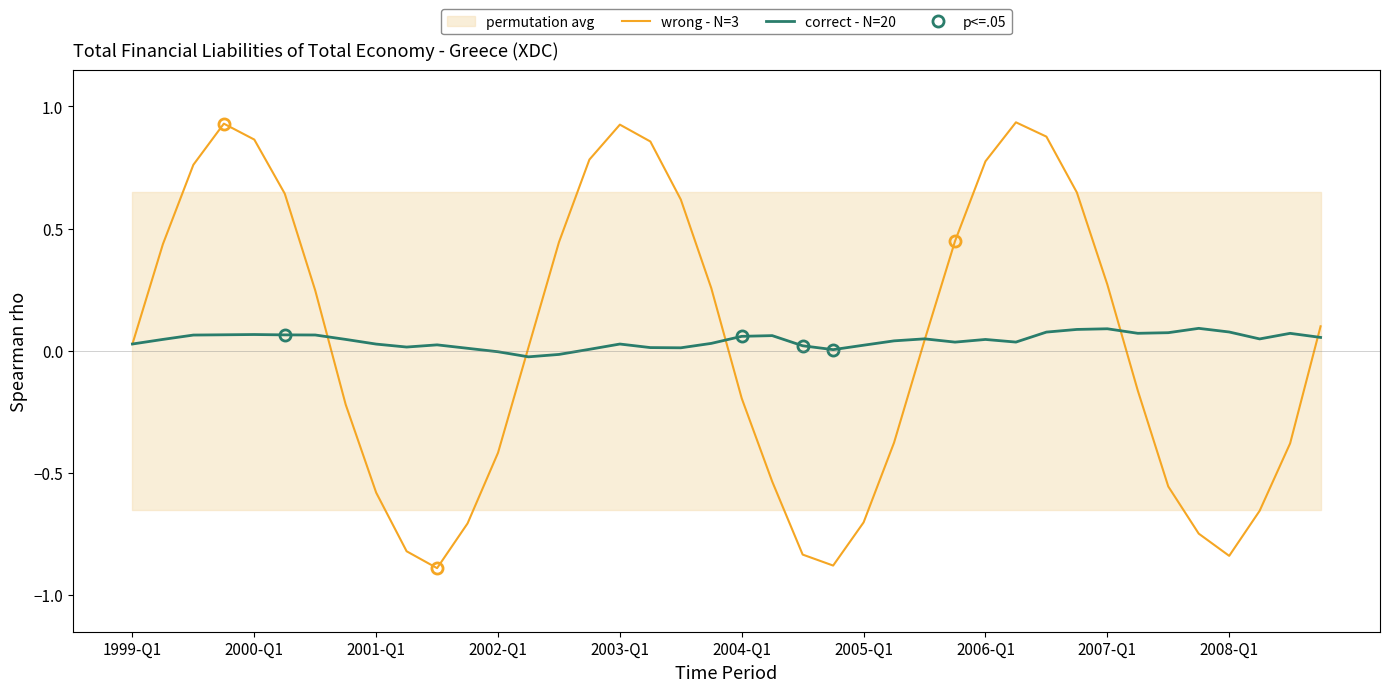

The correct - N=20 series shows 0.0 at 2005-Q1. True or false?

True